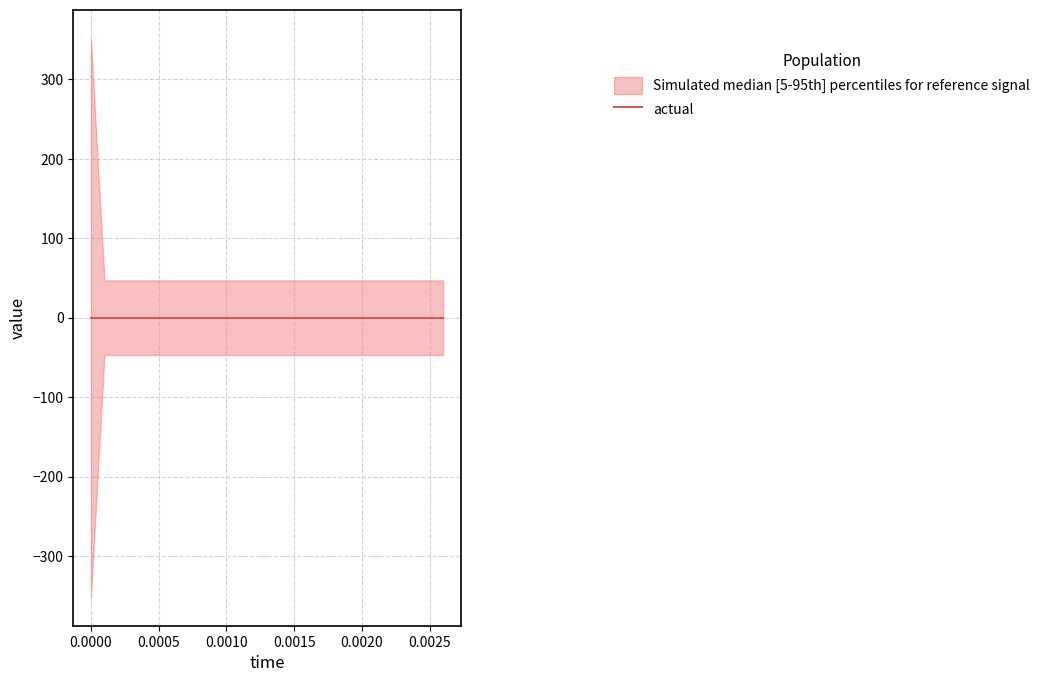

What is the highest value of the low series?

-47.0